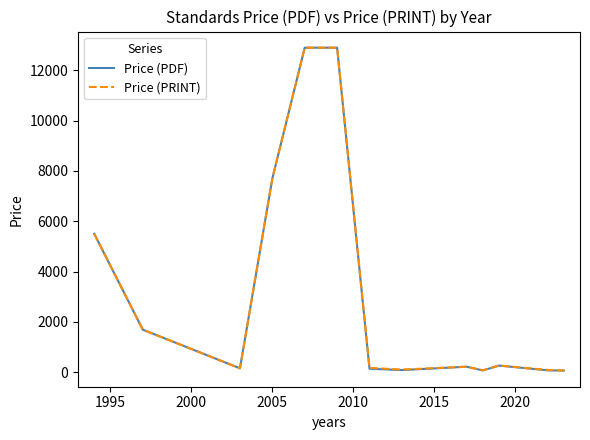

What is the highest value of the Price (PRINT) series?

12900.0